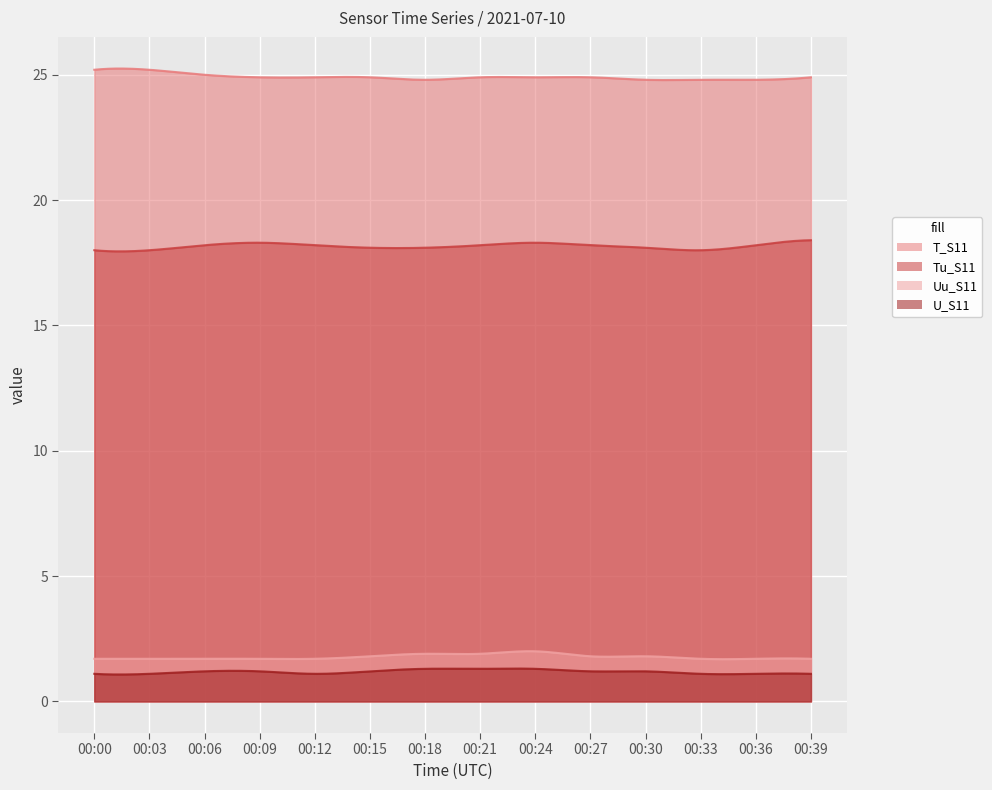

Rank the series by their maximum value, from highest to lowest.

T_S11, Tu_S11, Uu_S11, U_S11